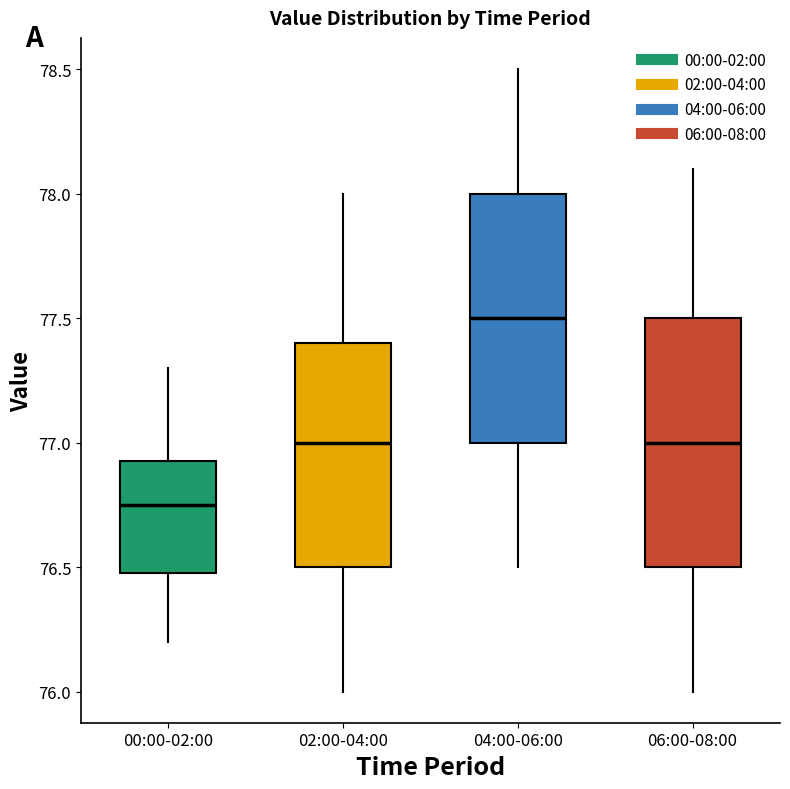

Reading left to right, read every box against the y-axis: the position of its median line, the range the box covers, and the ends of its whiskers. The values are not printed on the chart, so give them approximately, as read against the axis.

00:00-02:00: median 76.75, box 76.50 to 76.95, whiskers 76.20 to 77.30
02:00-04:00: median 77.00, box 76.50 to 77.40, whiskers 76.00 to 78.00
04:00-06:00: median 77.50, box 77.00 to 78.00, whiskers 76.50 to 78.50
06:00-08:00: median 77.00, box 76.50 to 77.50, whiskers 76.00 to 78.10